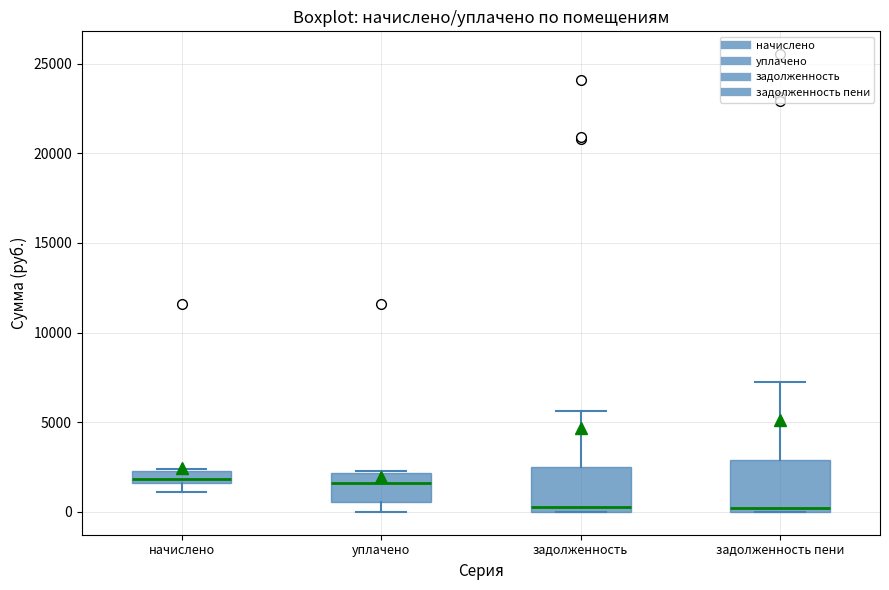

Where is the lower edge of the box for уплачено on the y-axis? The values are not printed on the chart, so give them approximately, as read against the axis.

500